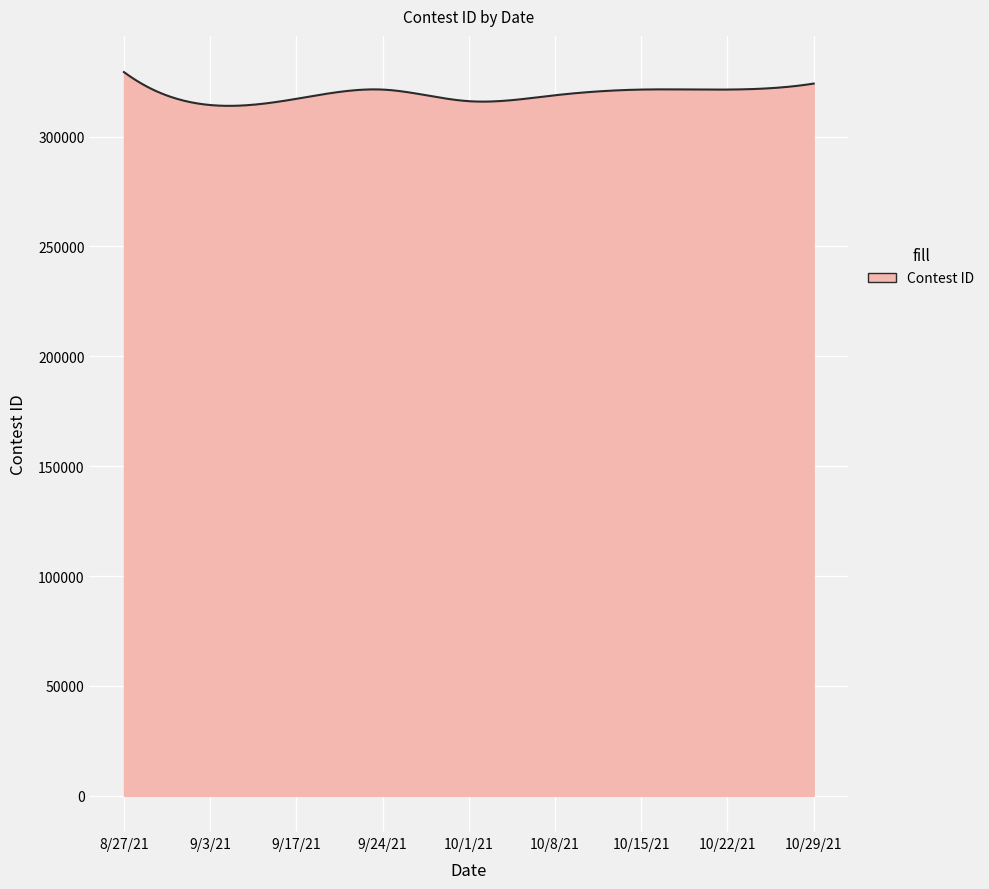

What is the maximum value shown in the chart?

329378.0